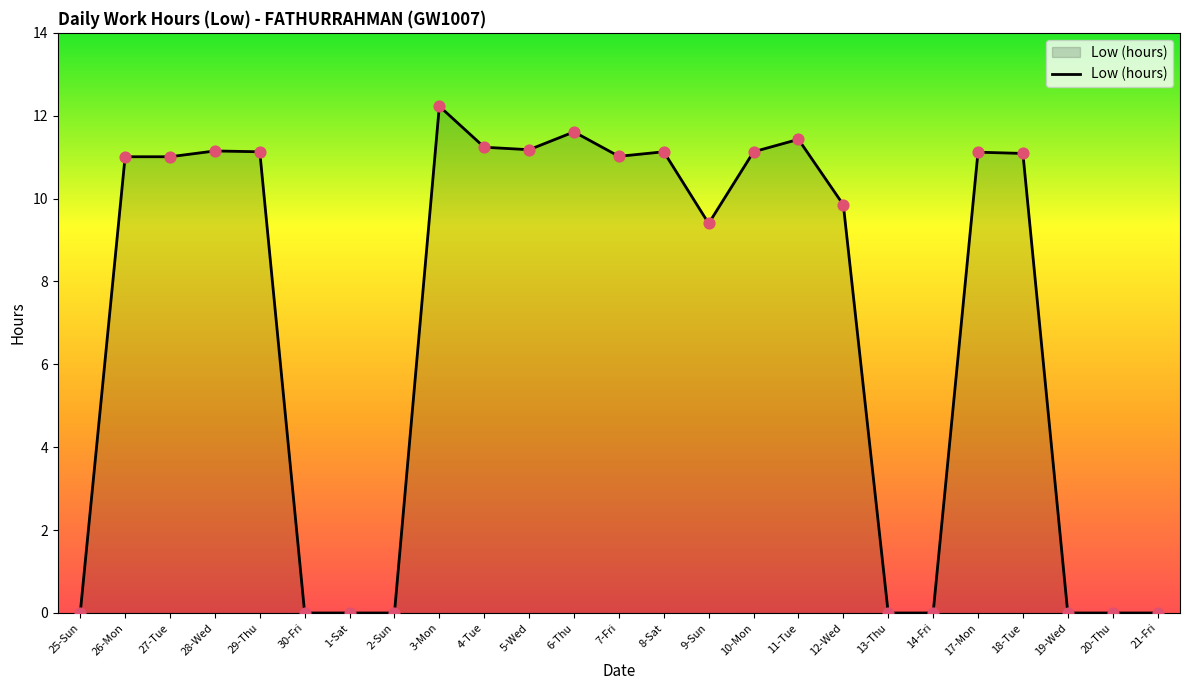

What is the change in value from 25-Sun to 18-Tue?

+11.1